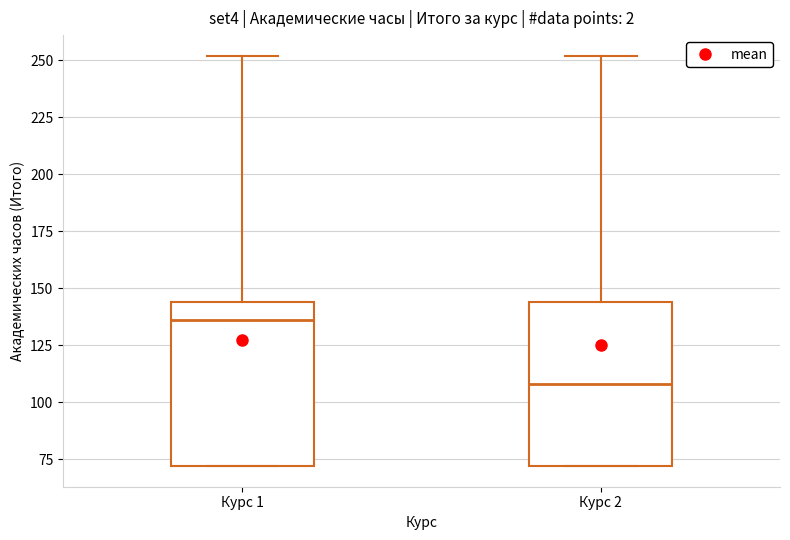

Reading left to right, transcribe this box plot: for each box, give where its median line is, the range the box spans, and where its two whiskers end, as read against the y-axis. The values are not printed on the chart, so give them approximately, as read against the axis.

Курс 1: median 135, box 70 to 145, whiskers 70 to 250
Курс 2: median 110, box 70 to 145, whiskers 70 to 250